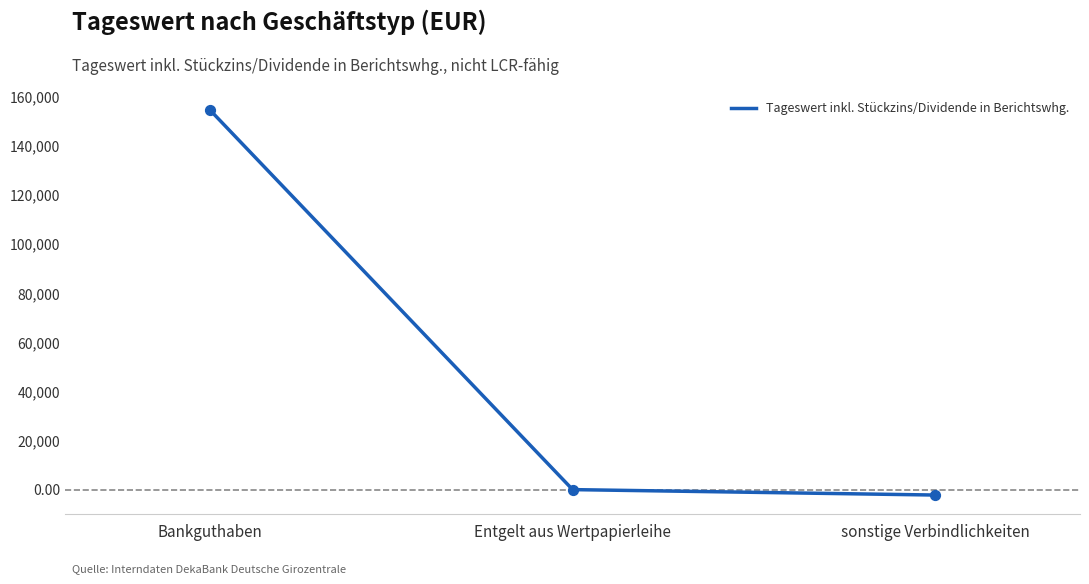

Which has a higher value, Entgelt aus Wertpapierleihe or Bankguthaben?

Bankguthaben